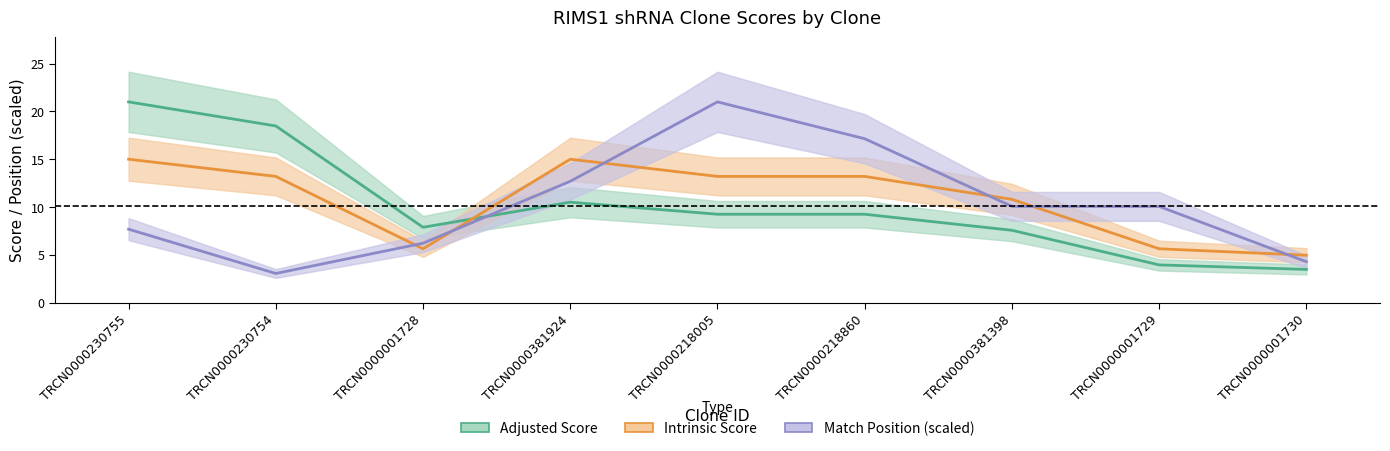

What is the sum of all Match Position (scaled) values?

92.1